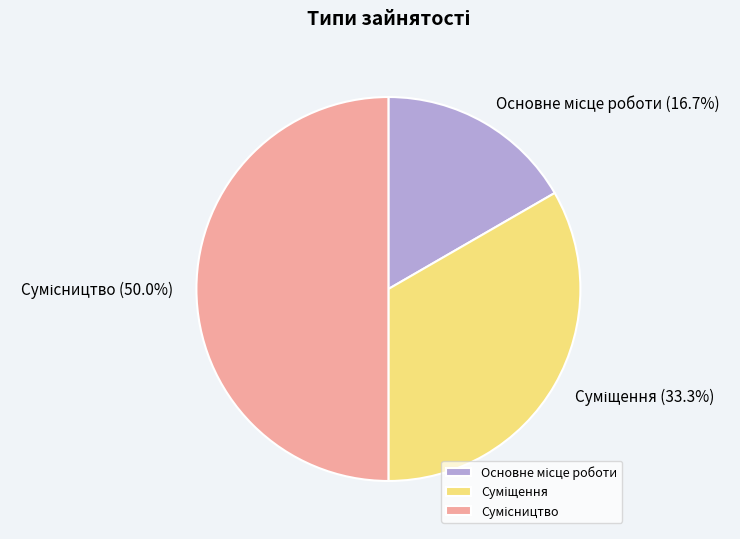

Rank the categories by value from lowest to highest.

Основне місце роботи, Суміщення, Сумісництво